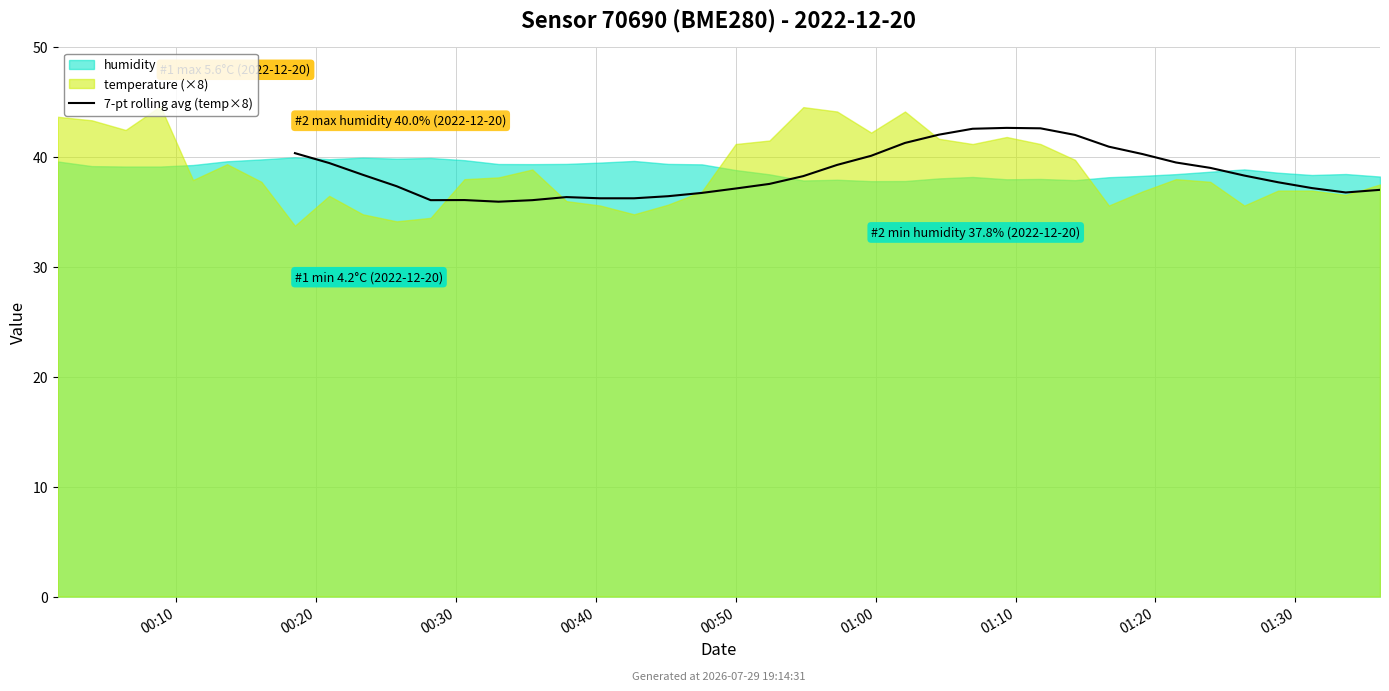

What is the label of the 39th point from the left?

38